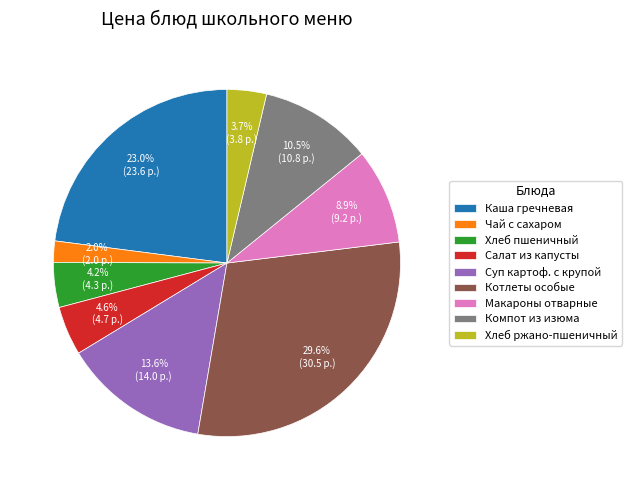

To the nearest percent, what percentage of the pie is Чай с сахаром?

2%